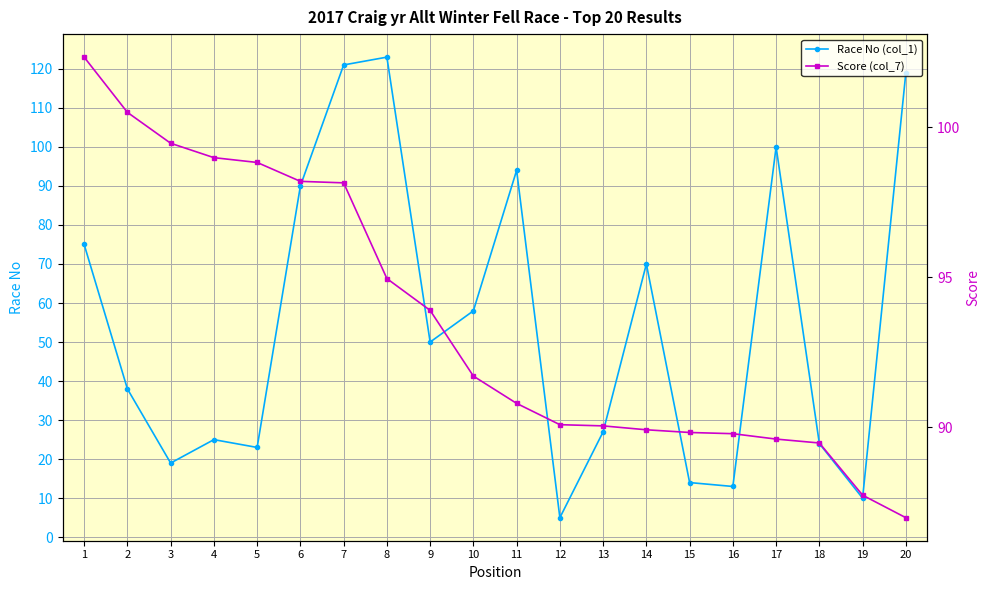

At which category does the chart reach its minimum across all series?

12